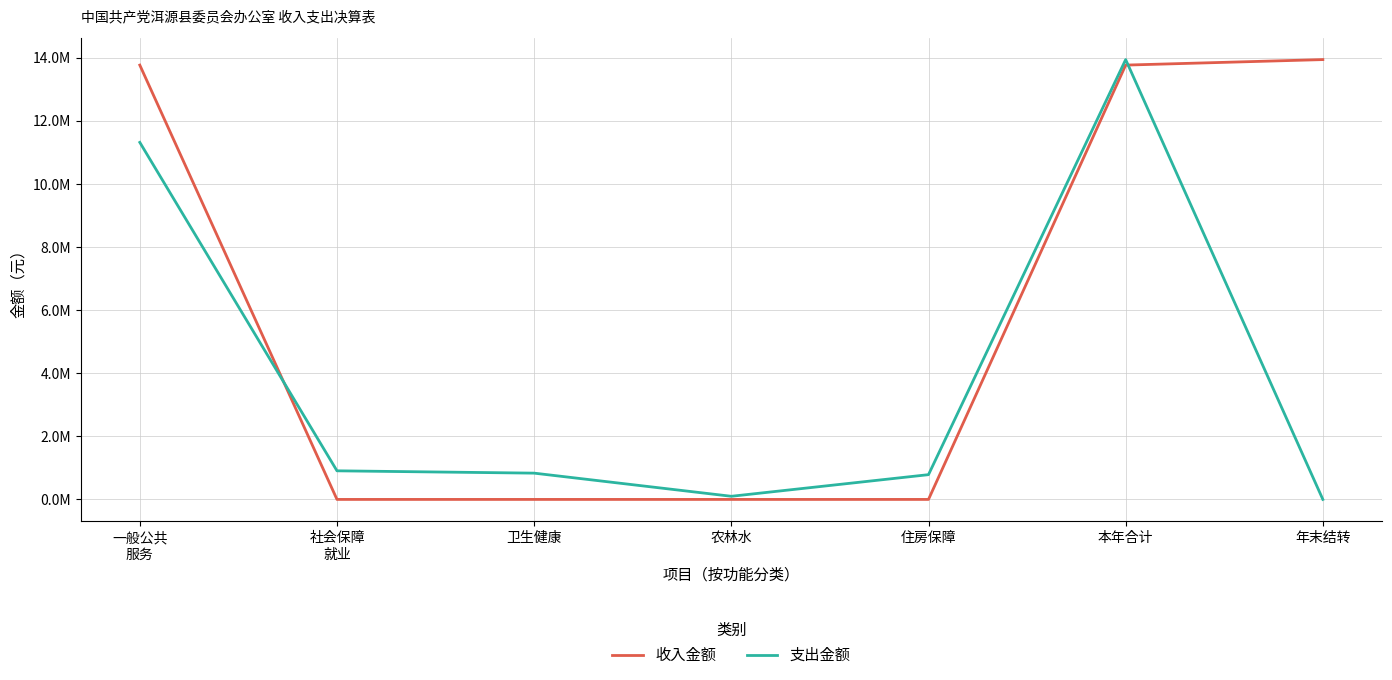

Reading left to right, extract all data points from this chart.

收入金额: 13770250.4	0.0	0.0	0.0	0.0	13770250.4	13944750.4
支出金额: 11320143.9	906935.3	833195.3	99354.9	785121.0	13944750.4	0.0